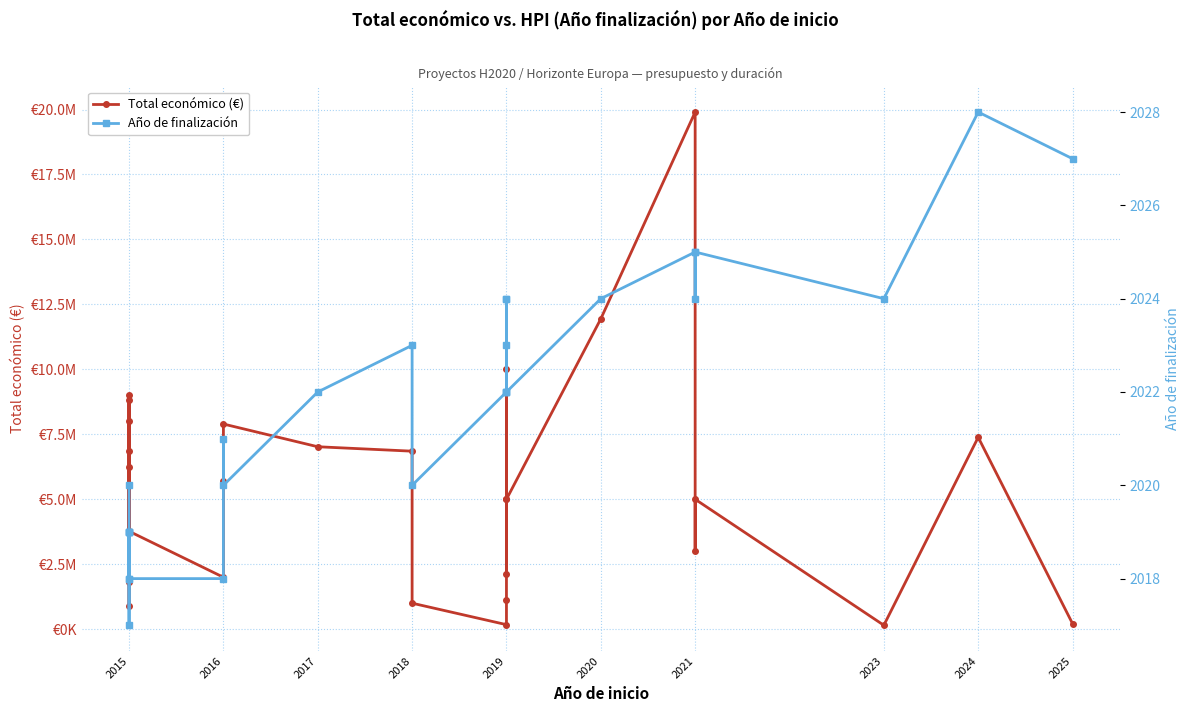

True or false: Total económico (€) and Año de finalización cross at least once.

False